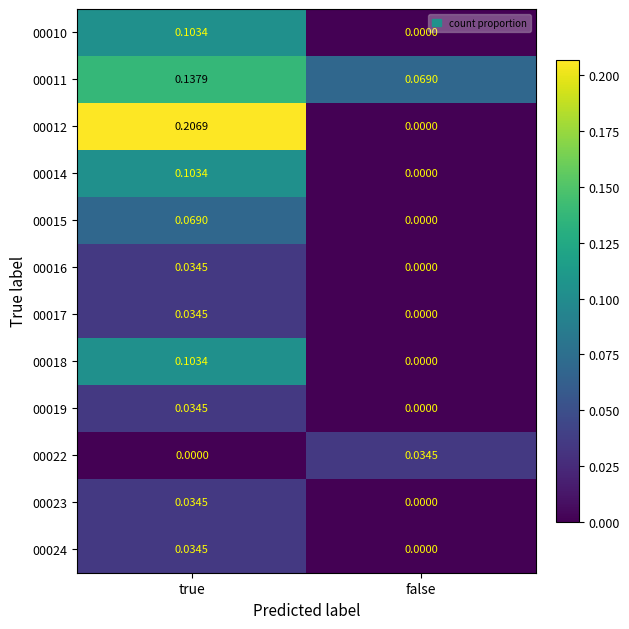

Count the number of categories in the chart.

2